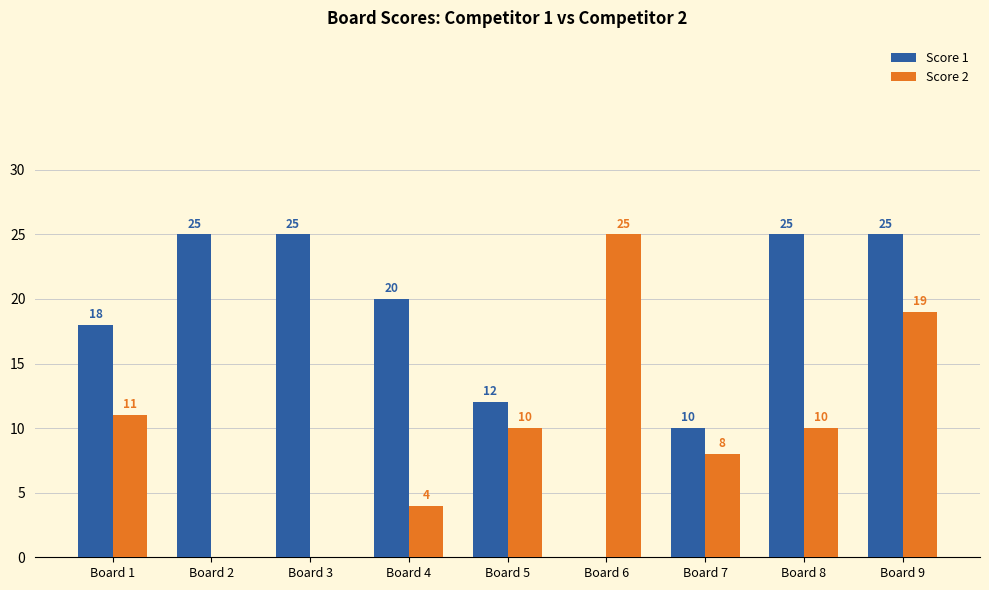

Which series has the largest total across all categories?

Score 1